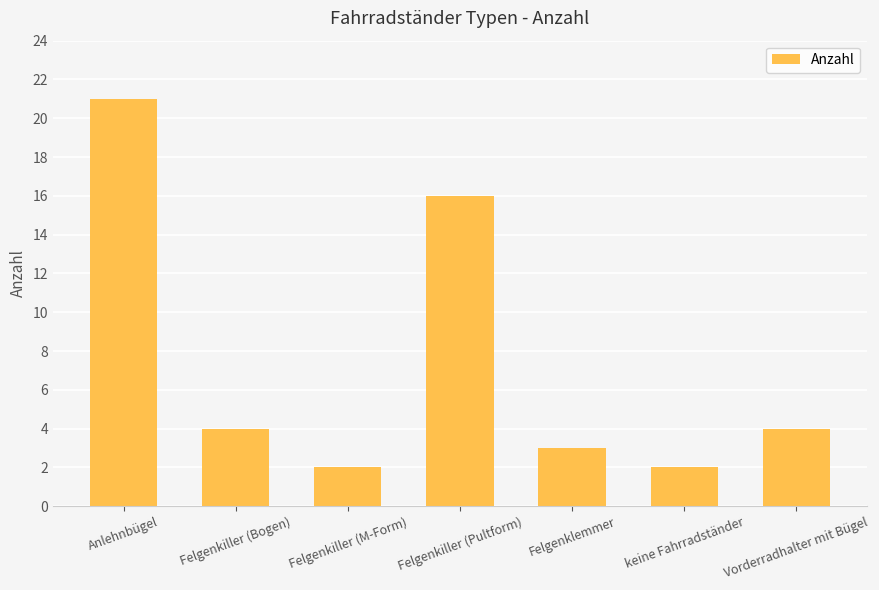

Does the chart contain any negative values?

No